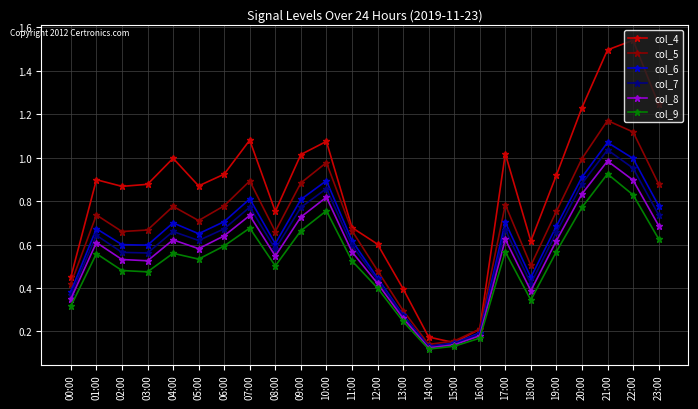

Which label corresponds to the smallest value in the chart?

14:00